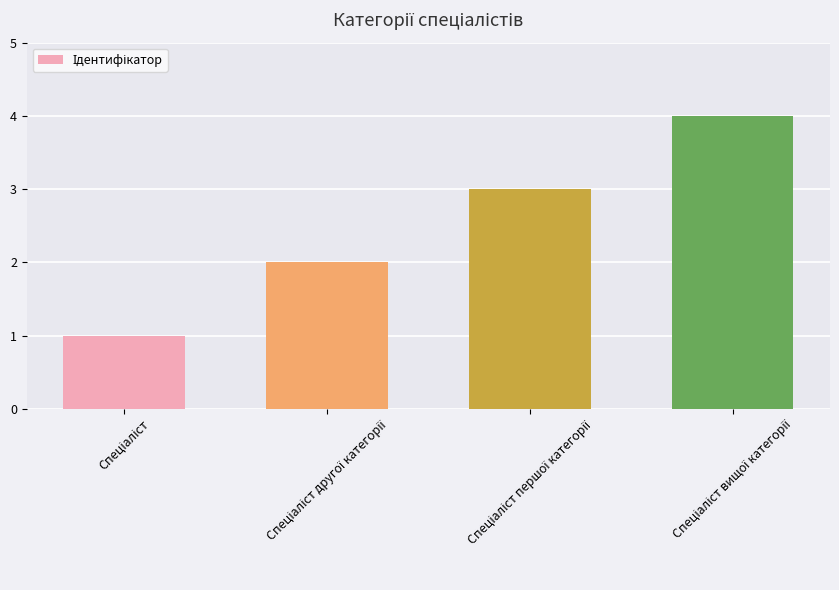

What is the difference between the maximum and minimum values?

3